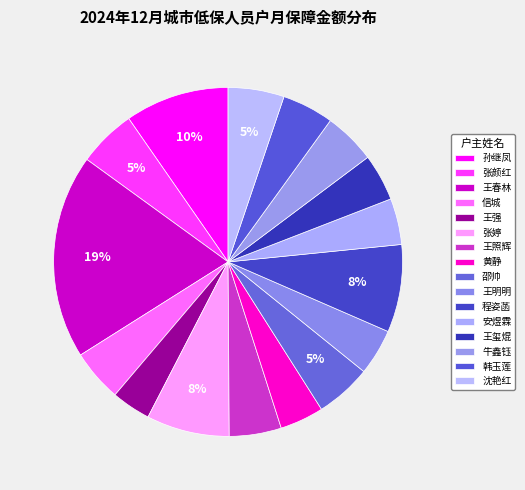

How much of the chart is everything except 王玺焜?

95.6%